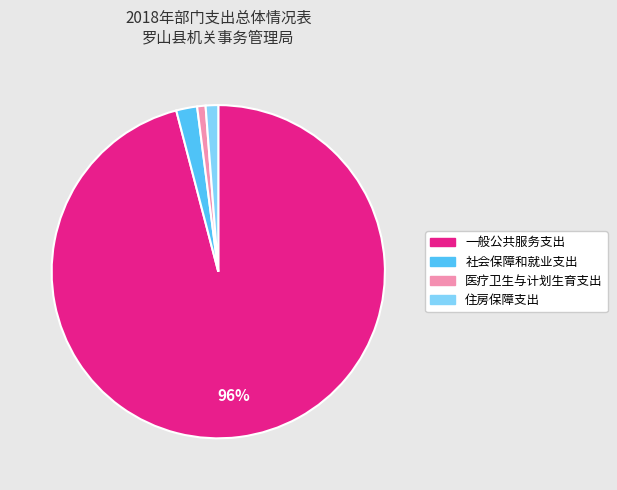

Which category has the biggest portion of the pie?

一般公共服务支出